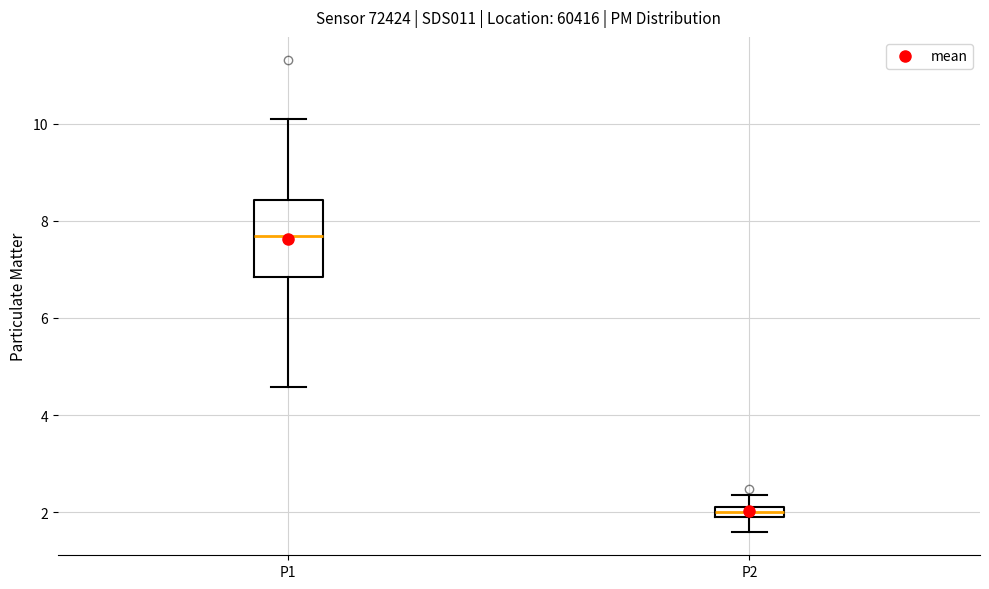

Comparing the boxes themselves (not the whiskers), which one is the tallest?

P1